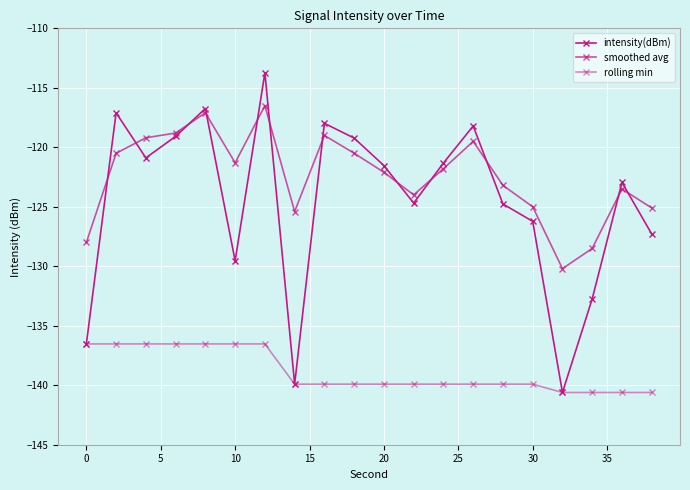

How many series are shown in this chart?

3